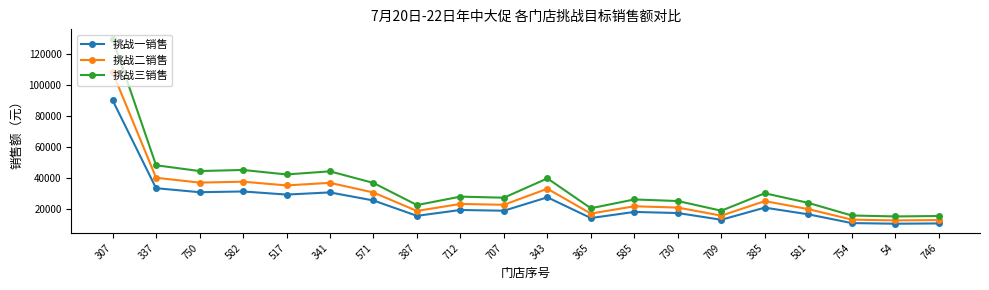

True or false: 挑战一销售 and 挑战三销售 intersect in this chart.

False